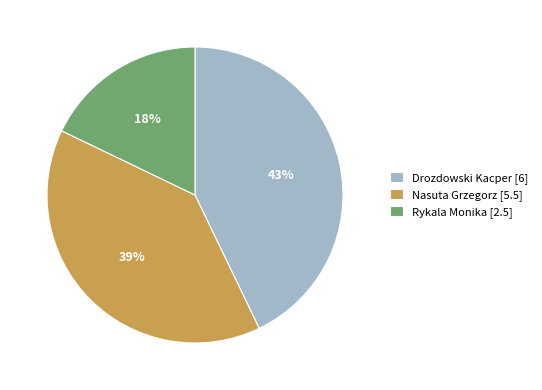

Which slice is the largest?

Drozdowski Kacper